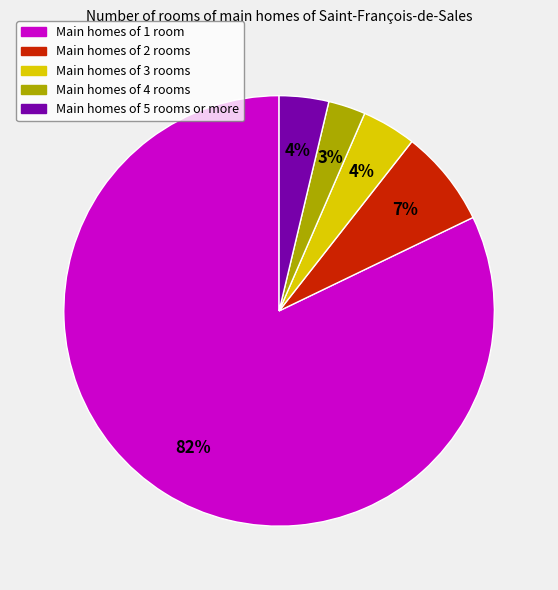

To the nearest percent, what is the combined percentage of Main homes of 5 rooms or more and Main homes of 2 rooms?

11%